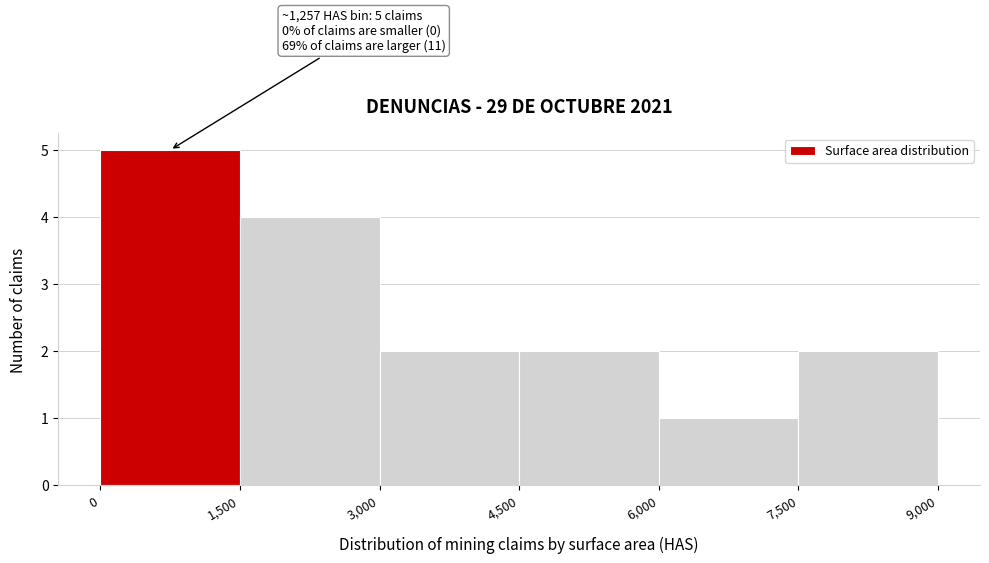

Over which range of the x-axis is the bar tallest?

0 to 1,500